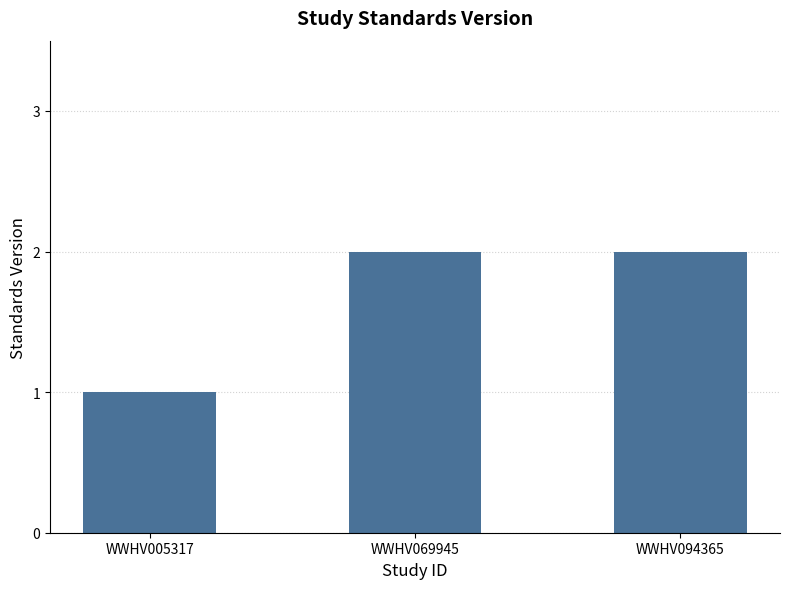

At which label is the value closest to 1?

WWHV005317